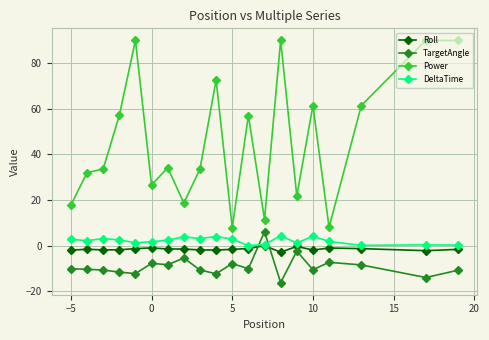

How many data points does each series have?

20